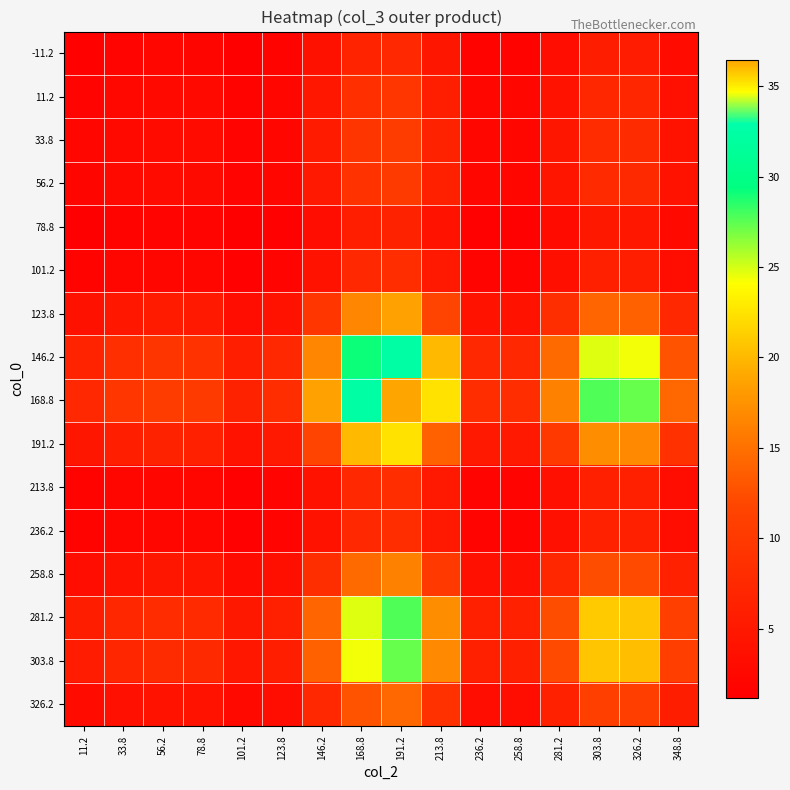

Rank the series by their maximum value, from highest to lowest.

168.8, 146.2, 281.2, 303.8, 191.2, 123.8, 258.8, 326.2, 33.8, 56.2, 11.2, 236.2, 213.8, 101.2, -11.2, 78.8